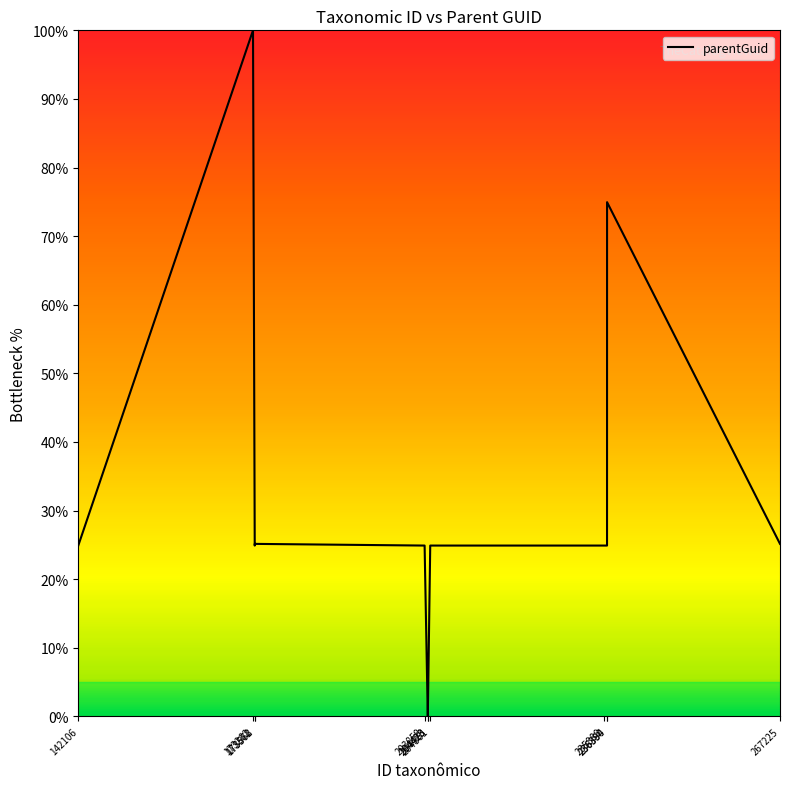

What is the difference between the maximum and minimum values?

100.0